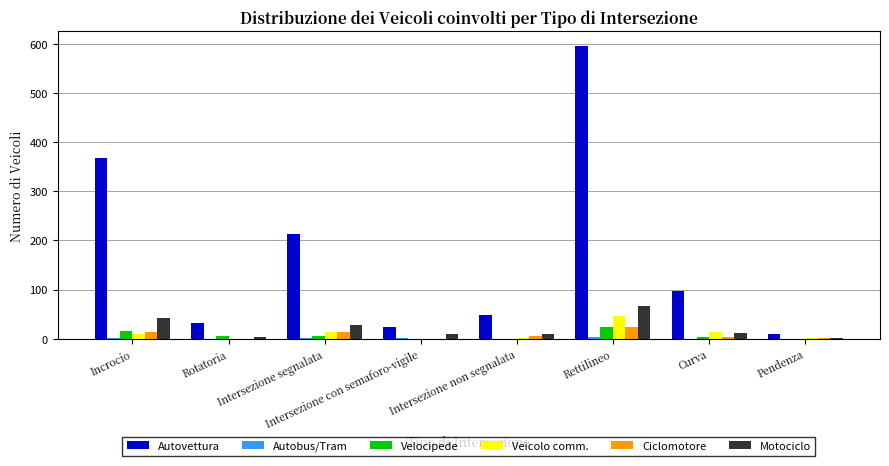

At which category is the sum across all series the highest?

Rettilineo